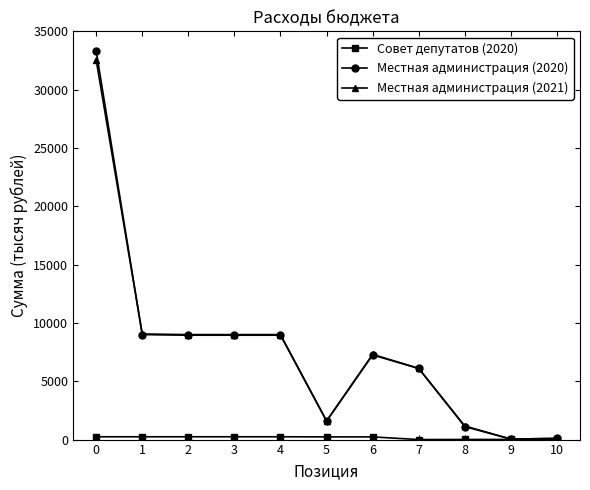

What is the greatest value displayed?

33325.6